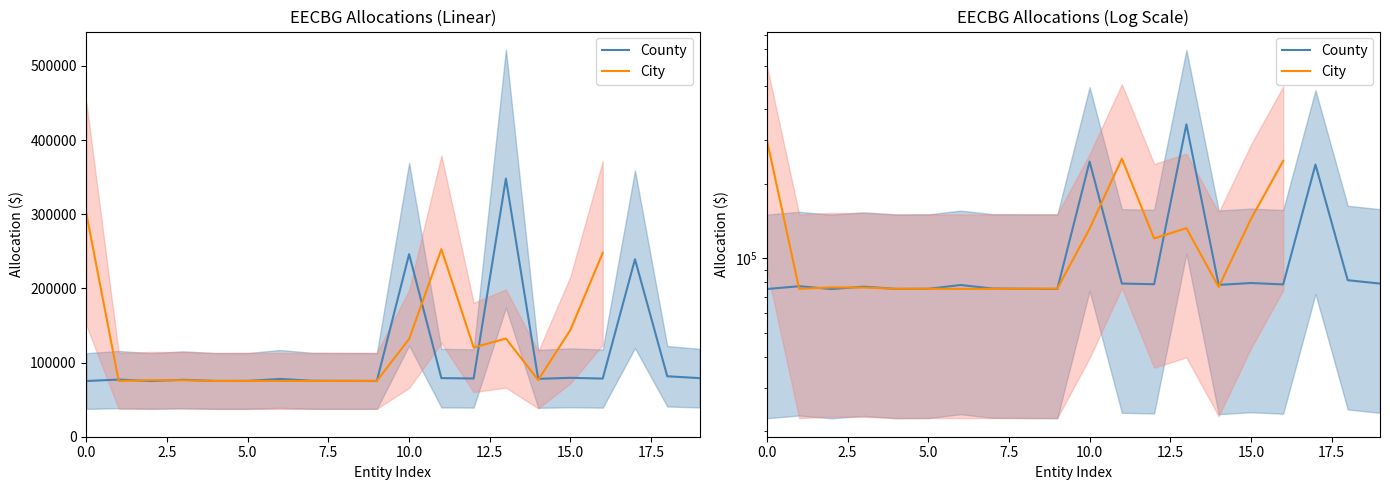

What is the difference between the highest and lowest values at 12?

41820.0